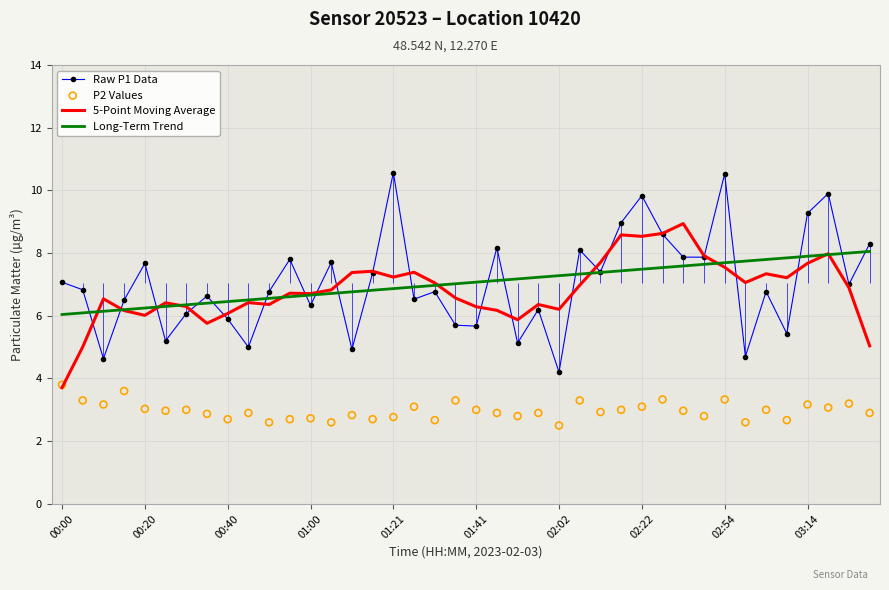

What is the total value across all series at 34?

24.9